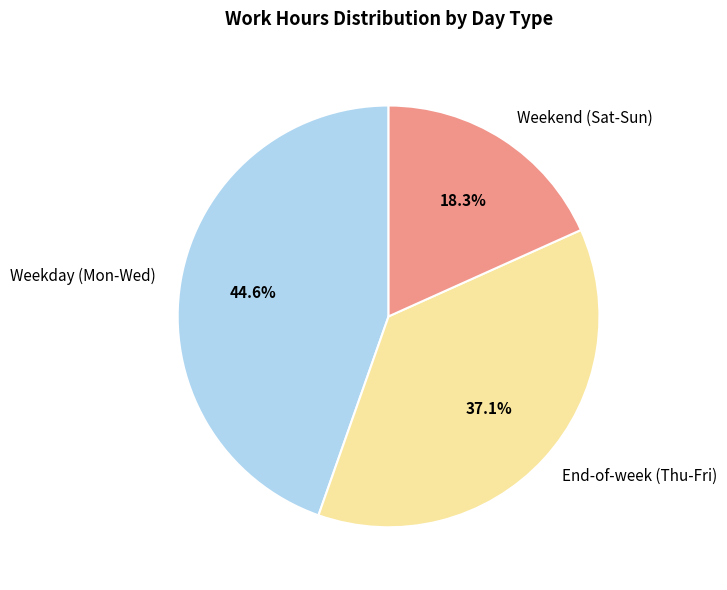

Is Weekday (Mon-Wed) the majority of the pie?

No